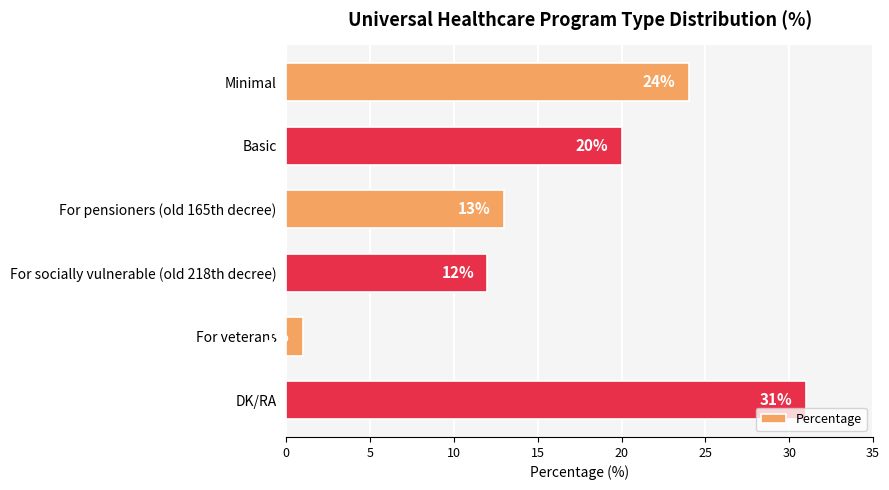

Reading bottom to top, transcribe all the data shown in this chart.

DK/RA=31	For veterans=1	For socially vulnerable (old 218th decree)=12	For pensioners (old 165th decree)=13	Basic=20	Minimal=24